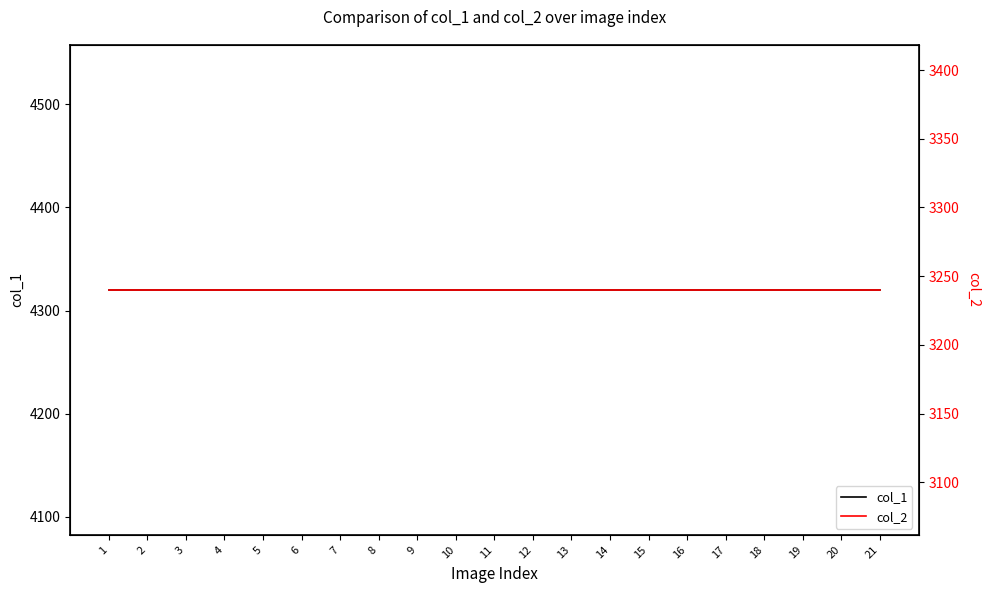

At 19, list the series in order from largest to smallest.

col_1, col_2